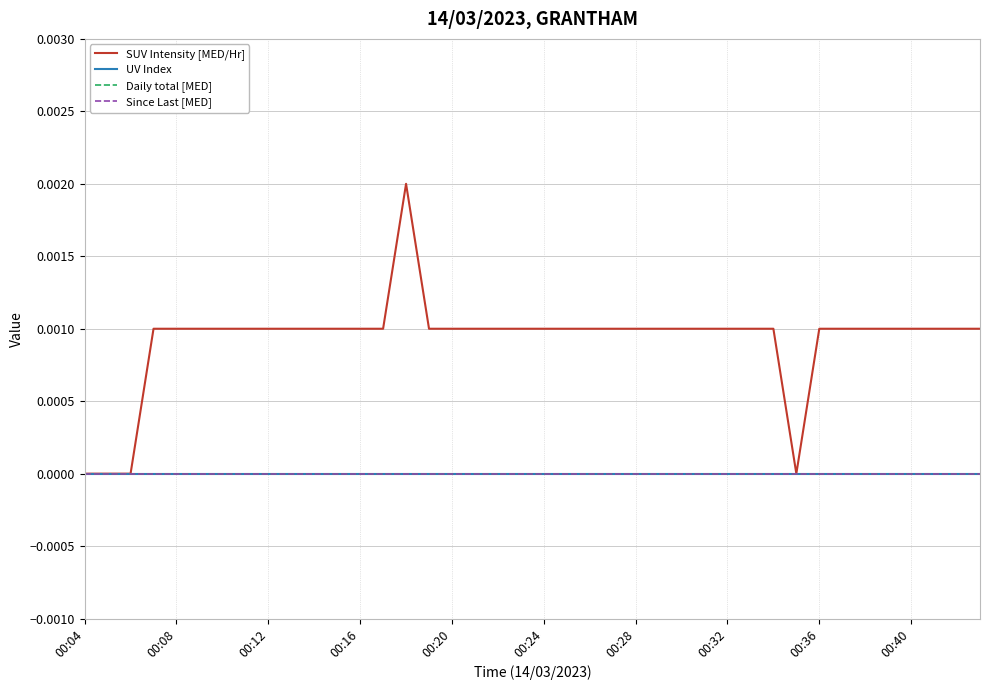

Does the chart display data point markers on the line(s)?

No